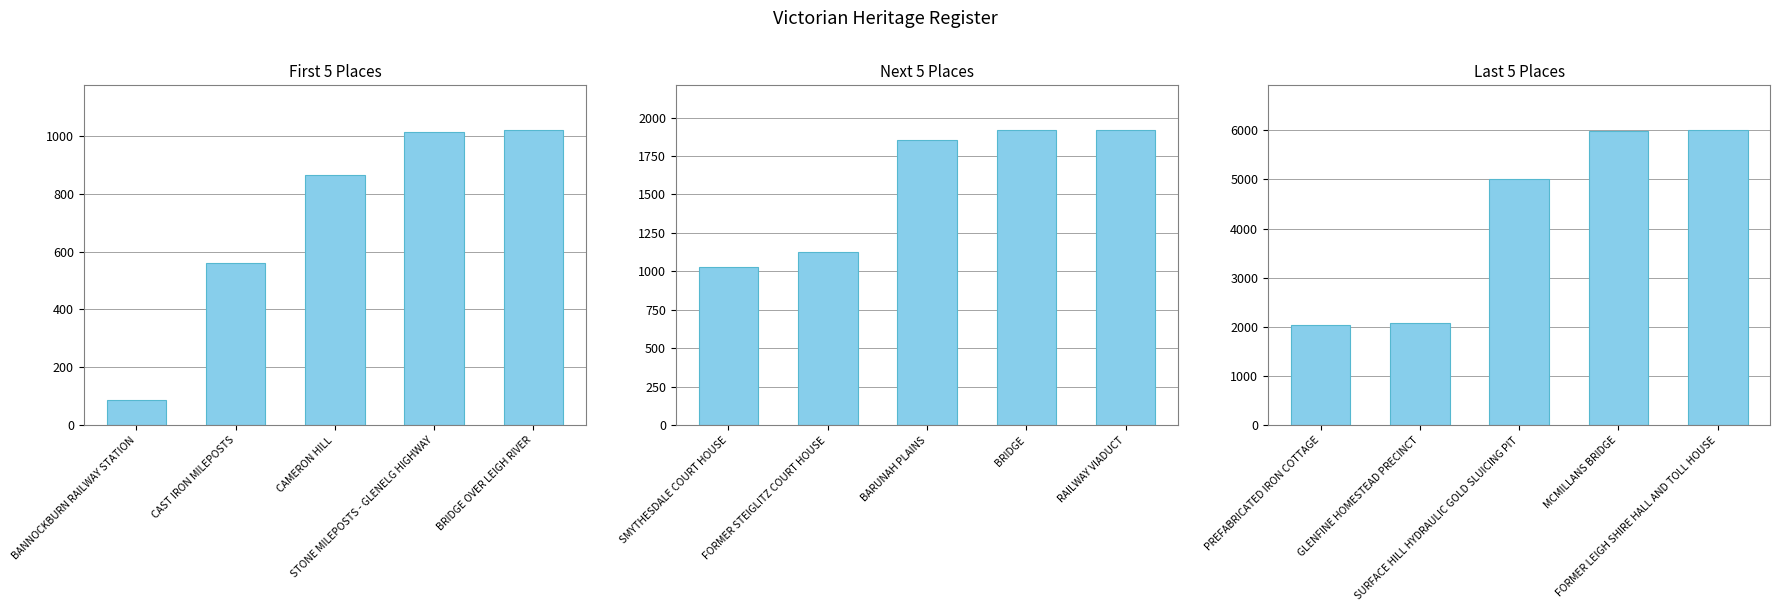

Are the bars horizontal?

No